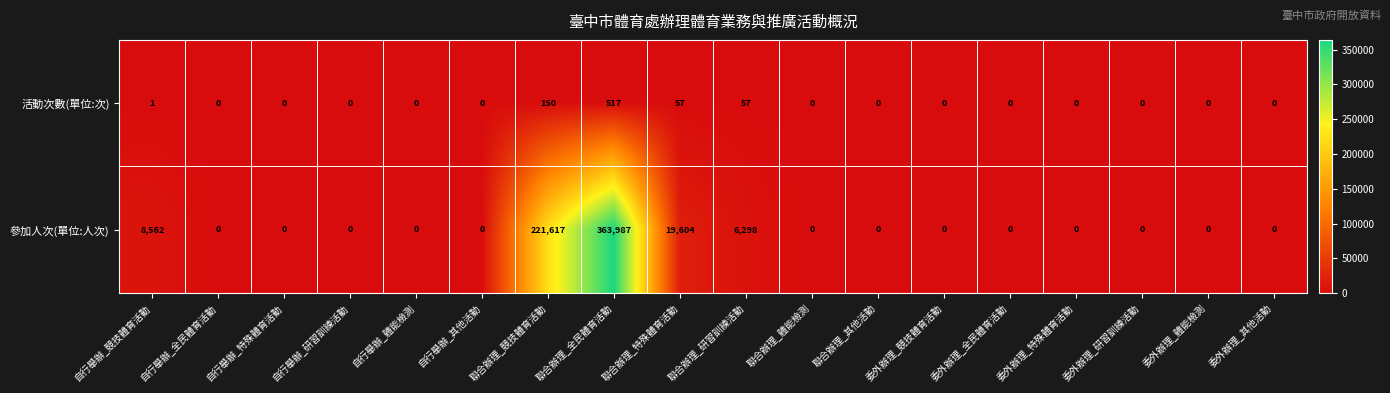

How many data points in 參加人次(單位:人次) are above 0?

5